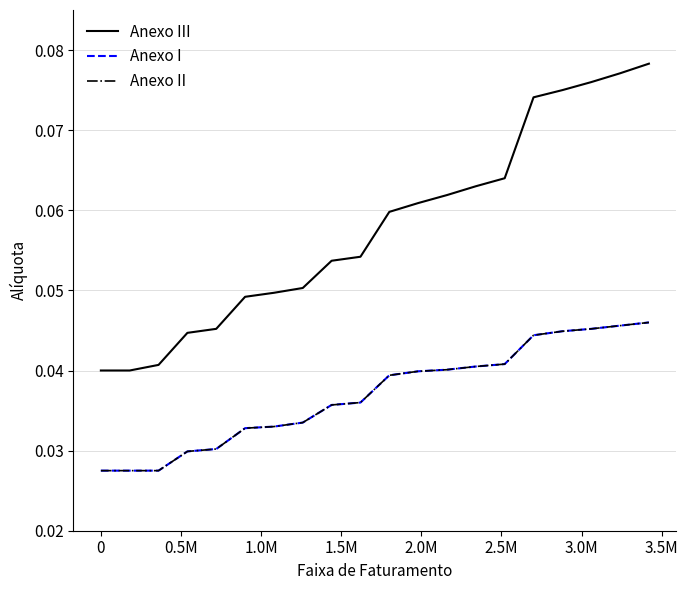

Reading right to left, extract all data points from this chart.

Anexo III: 0.1	0.1	0.1	0.1	0.1	0.1	0.1	0.1	0.1	0.1	0.1	0.1	0.1	0.0	0.0	0.0	0.0	0.0	0.0	0.0
Anexo I: 0.0	0.0	0.0	0.0	0.0	0.0	0.0	0.0	0.0	0.0	0.0	0.0	0.0	0.0	0.0	0.0	0.0	0.0	0.0	0.0
Anexo II: 0.0	0.0	0.0	0.0	0.0	0.0	0.0	0.0	0.0	0.0	0.0	0.0	0.0	0.0	0.0	0.0	0.0	0.0	0.0	0.0